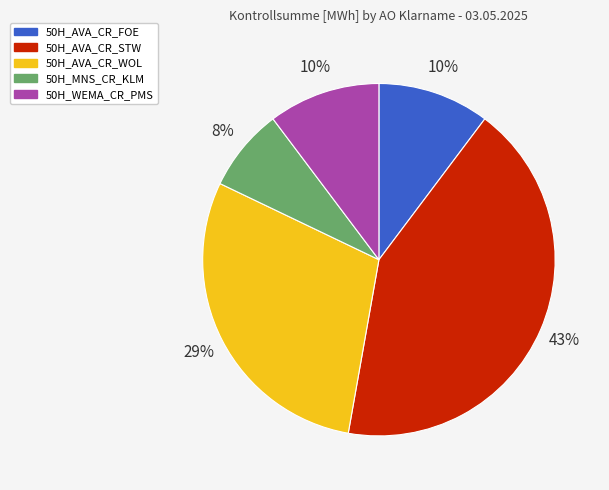

Is it true that 50H_AVA_CR_WOL is 29% of the pie?

True